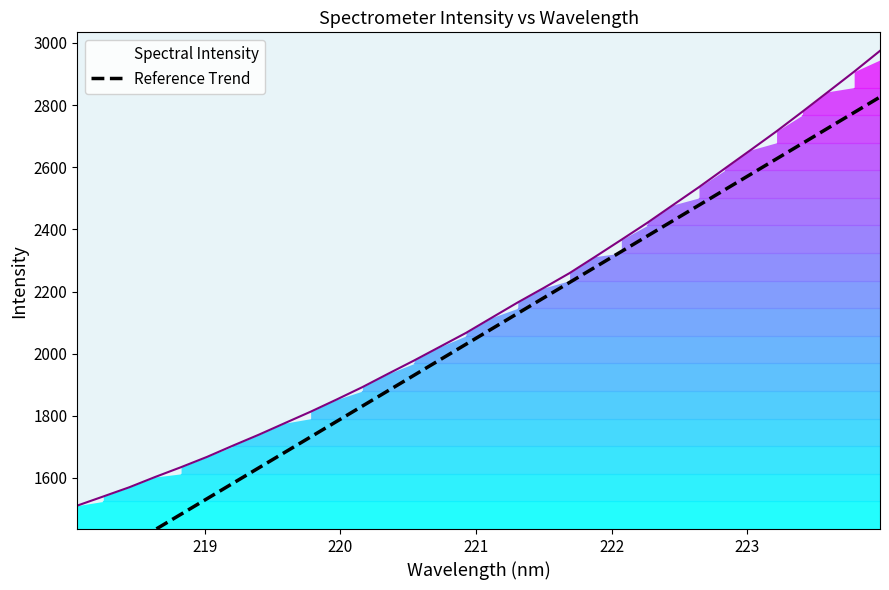

What is the highest value of the Spectral Intensity series?

2974.8